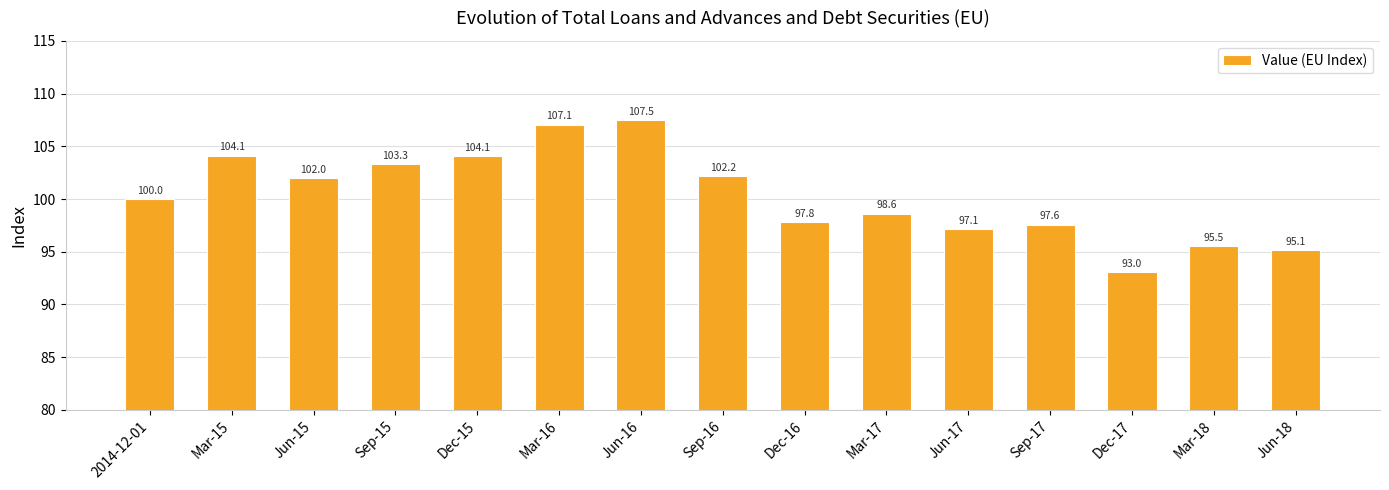

Count the number of categories in the chart.

15